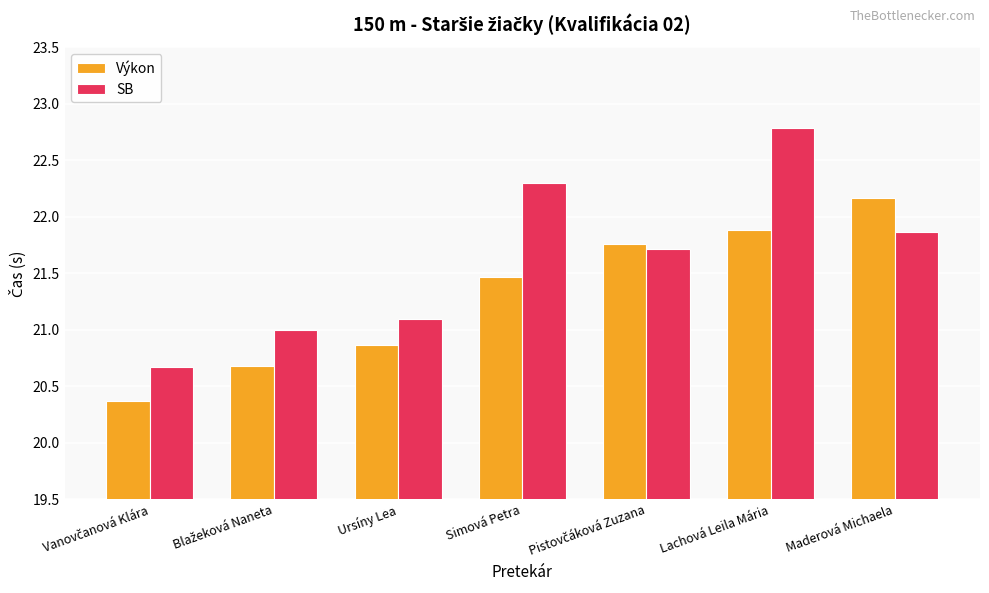

What is the value of the Výkon bar at the 7th from the left?

22.2